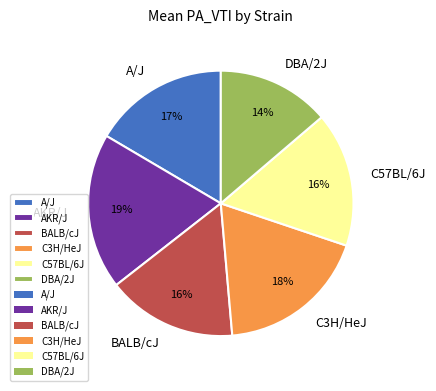

What percentage is the A/J slice, to the nearest percent?

17%